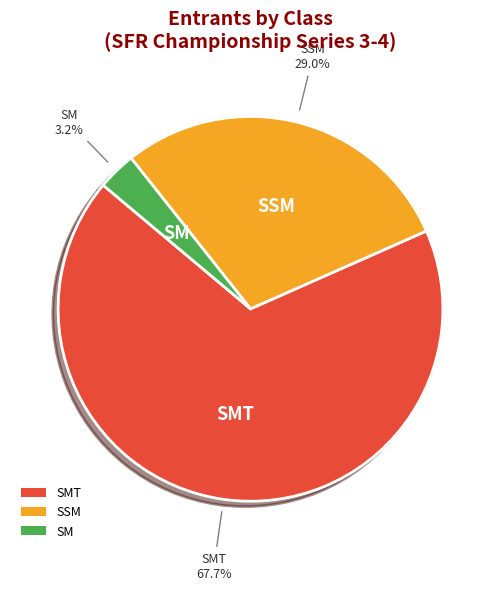

Combined, do SMT and SSM account for over 50%?

Yes